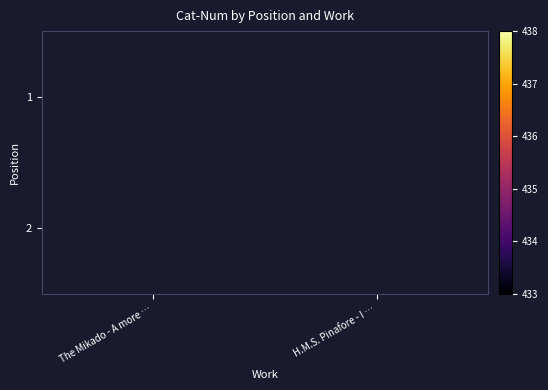

At how many categories does at least one series exceed 437?

1